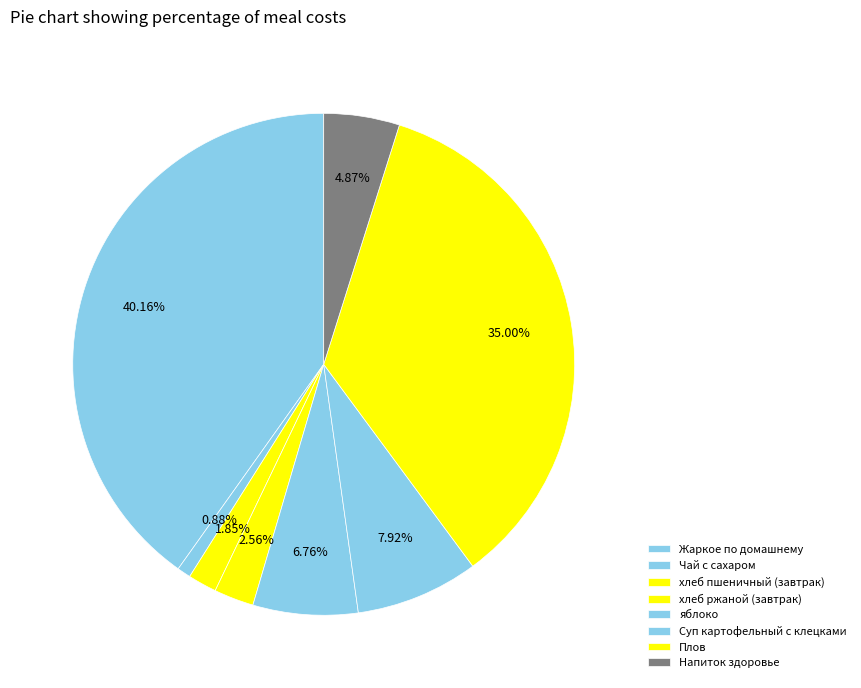

How many segments does this pie chart have?

8